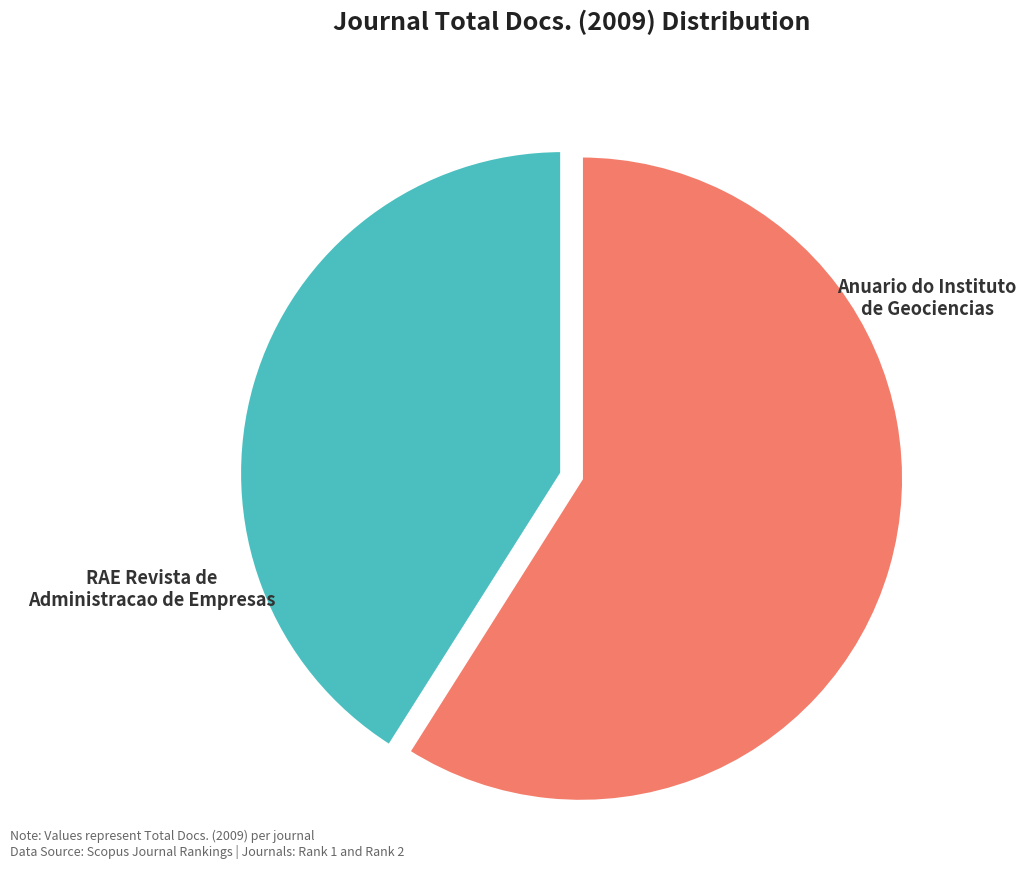

Is there any slice that represents more than half of the pie?

Yes